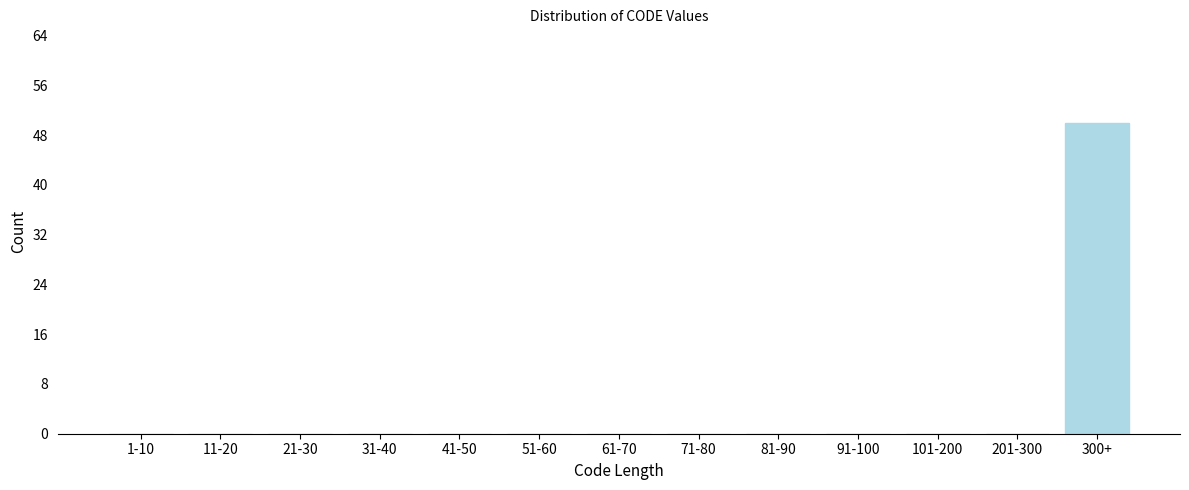

Reading left to right, list all the values displayed in this chart.

1-10=0	11-20=0	21-30=0	31-40=0	41-50=0	51-60=0	61-70=0	71-80=0	81-90=0	91-100=0	101-200=0	201-300=0	300+=50